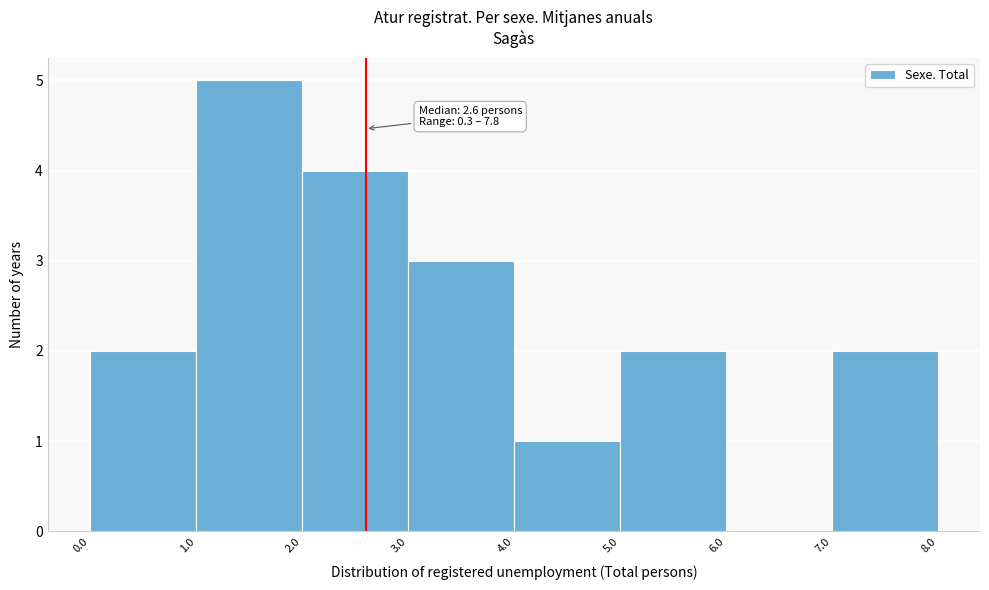

Over which range of the x-axis is the bar tallest?

1.0 to 2.0